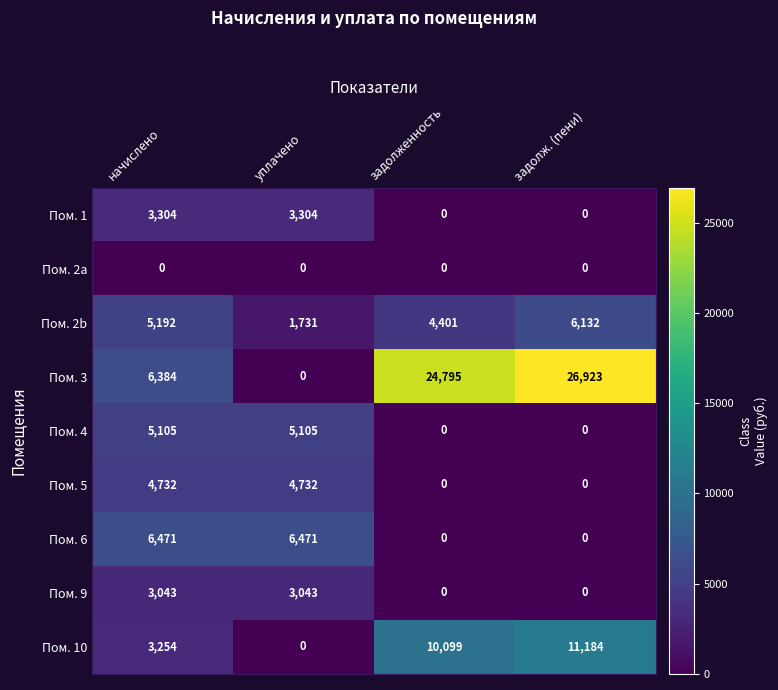

True or false: Пом. 9 has a value of 964 at задолженность.

False